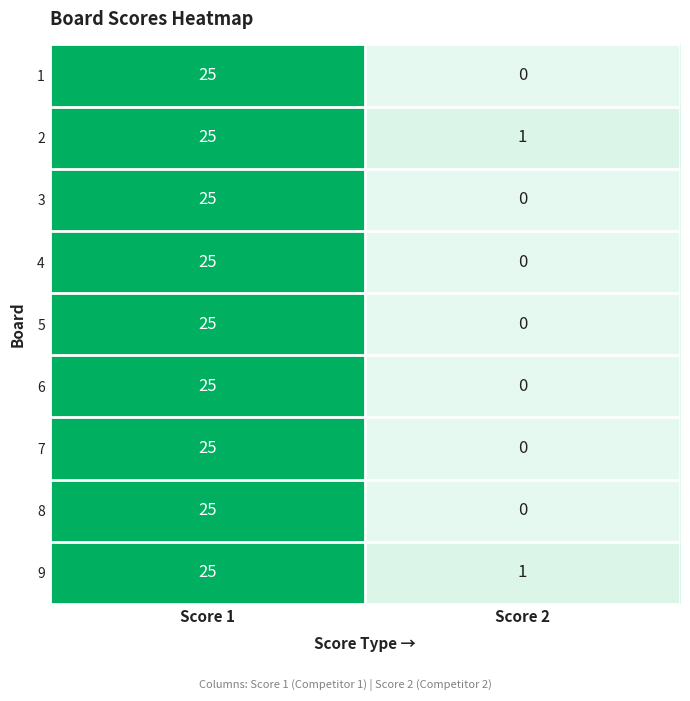

What is the sum of all 4 values?

25